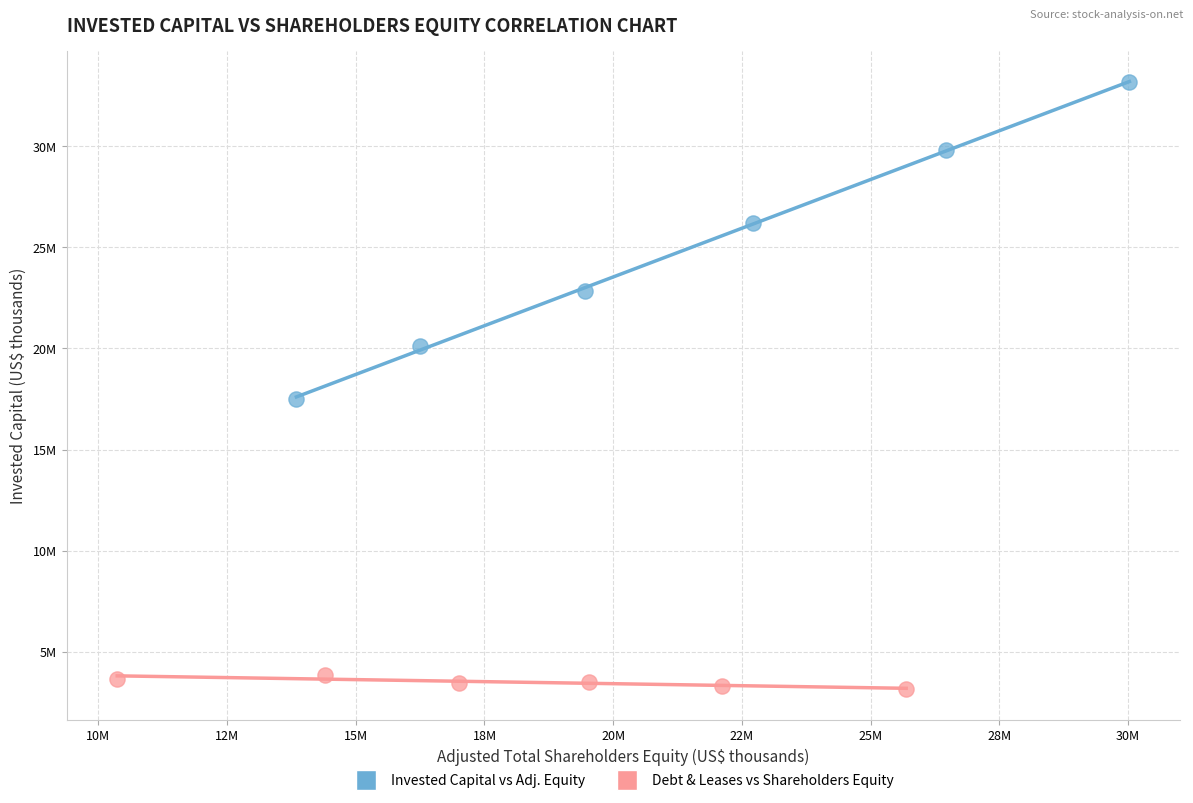

Which series reaches the minimum Y coordinate?

Debt & Leases vs Shareholders Equity